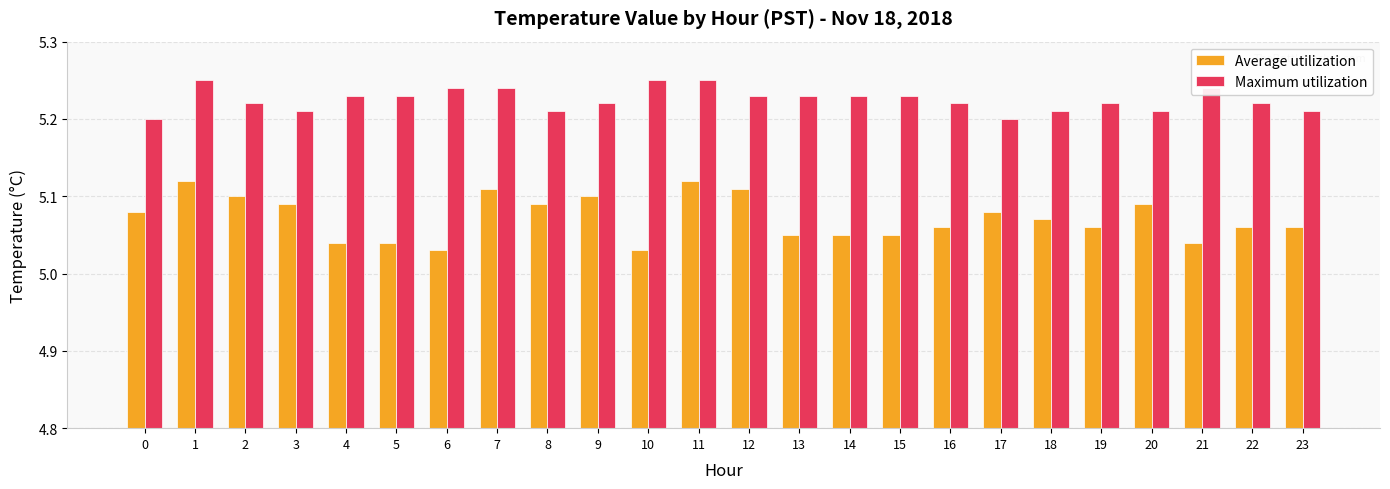

Is the value of Average utilization at 12 greater than the value of Maximum utilization at 22?

No